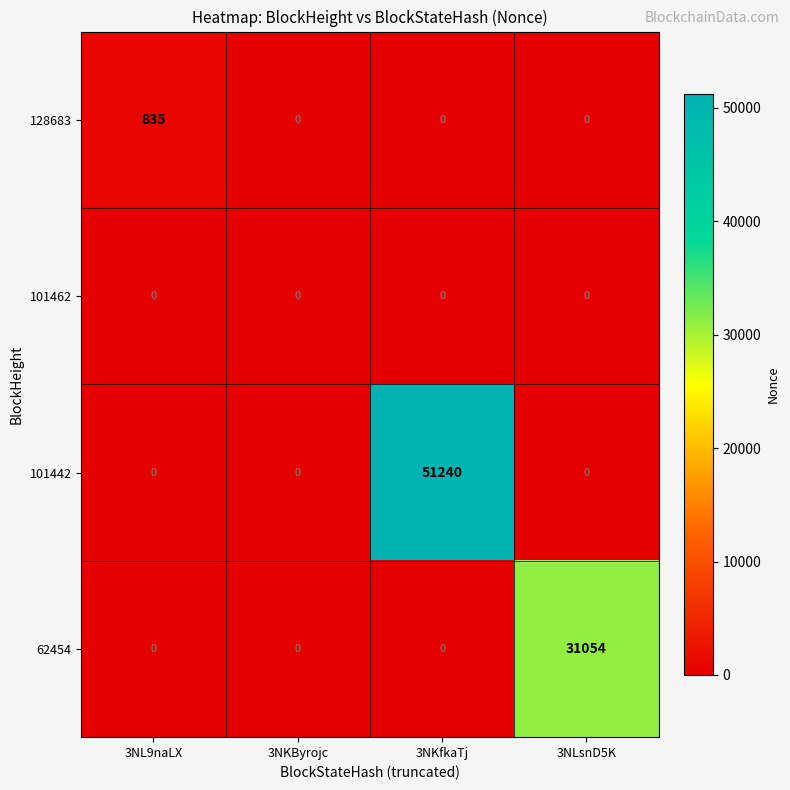

Count the 128683 values in the range 0 to 835.

4